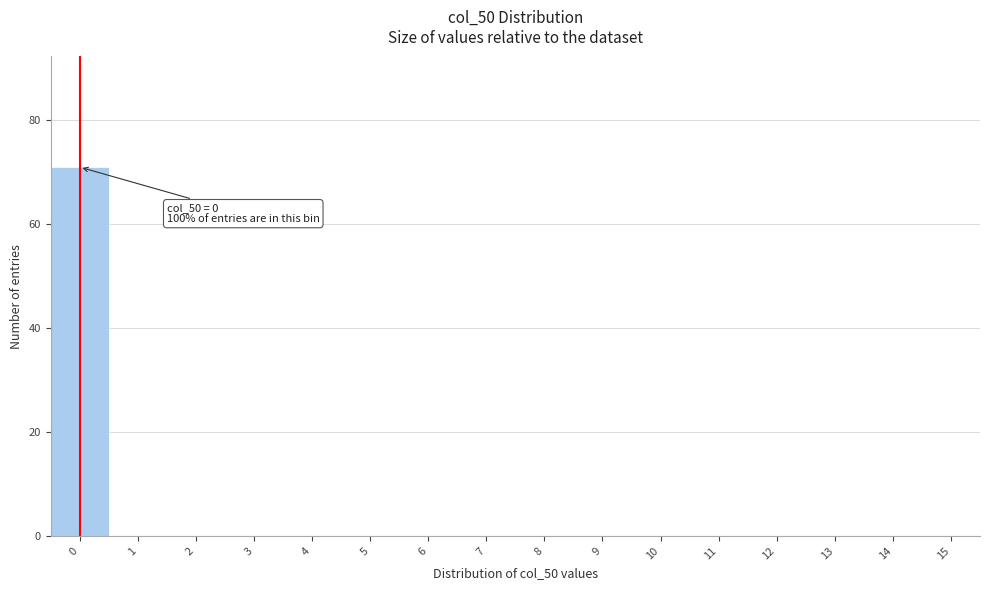

Reading left to right, transcribe all the data shown in this chart.

0=71	1=0	2=0	3=0	4=0	5=0	6=0	7=0	8=0	9=0	10=0	11=0	12=0	13=0	14=0	15=0